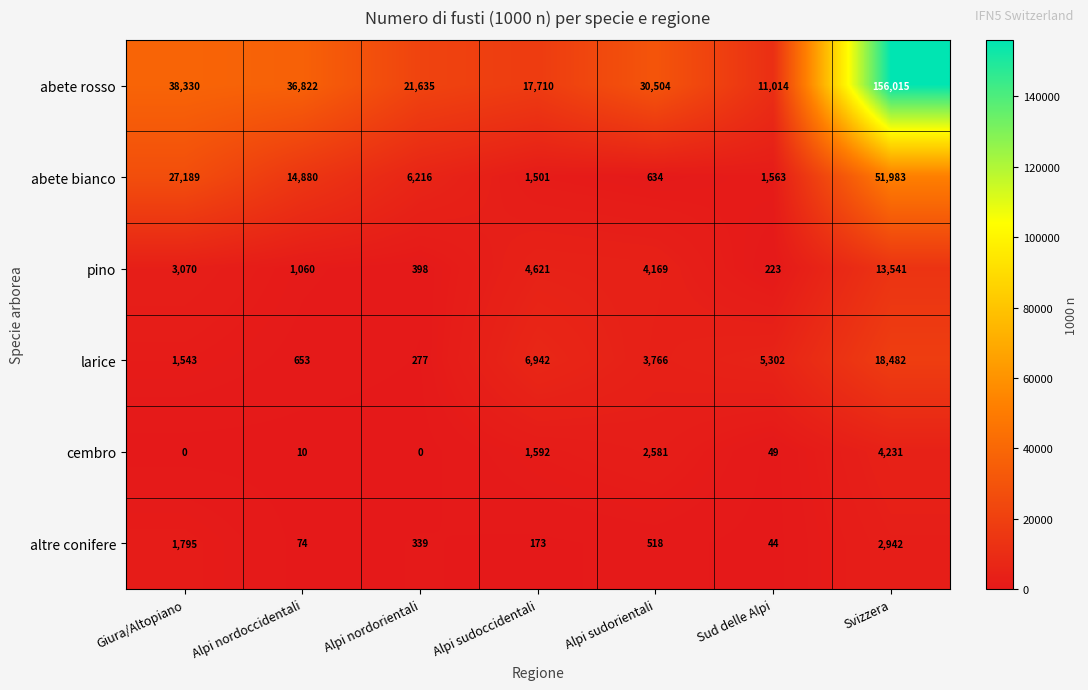

At Alpi sudorientali, list the series in order from largest to smallest.

abete rosso, pino, larice, cembro, abete bianco, altre conifere